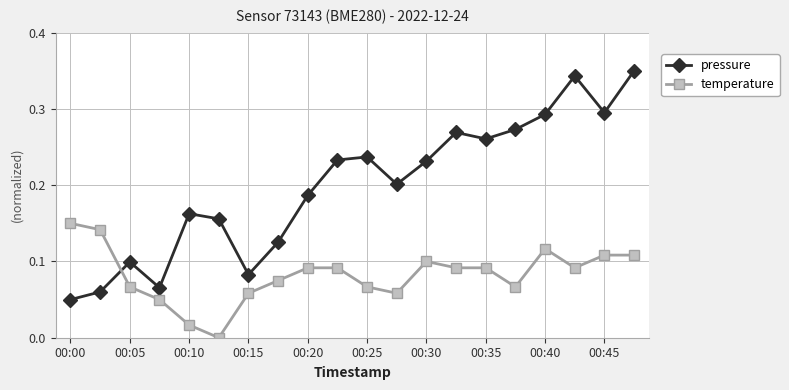

Which series has the largest range (max minus min)?

pressure